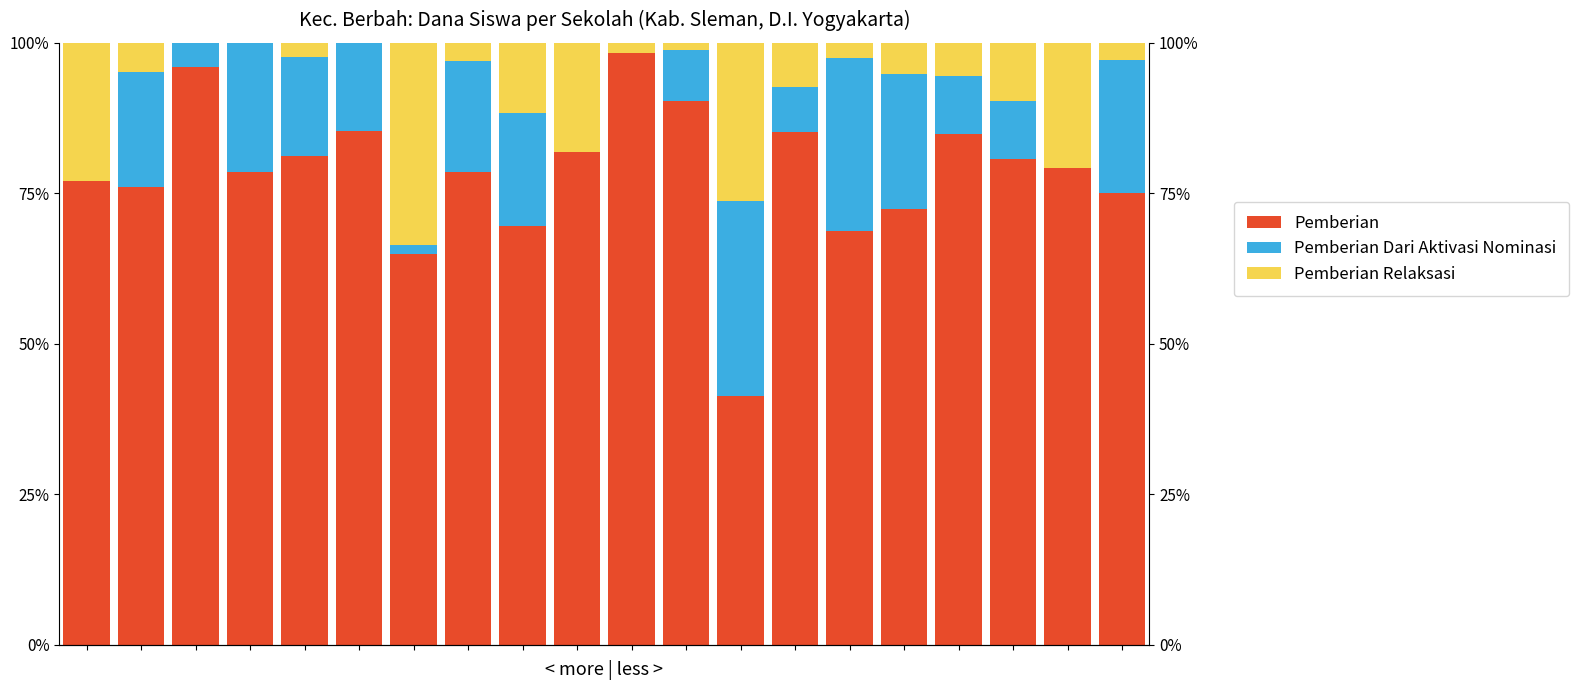

Which has a higher value, 6 or 12?

6